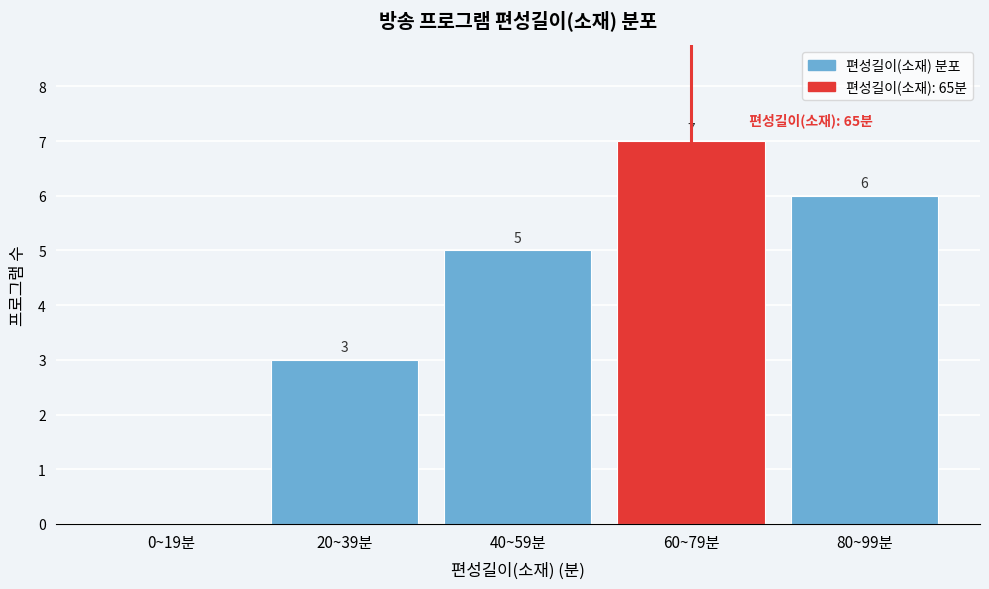

Reading left to right, list all the values displayed in this chart.

0~19분=0	20~39분=3	40~59분=5	60~79분=7	80~99분=6